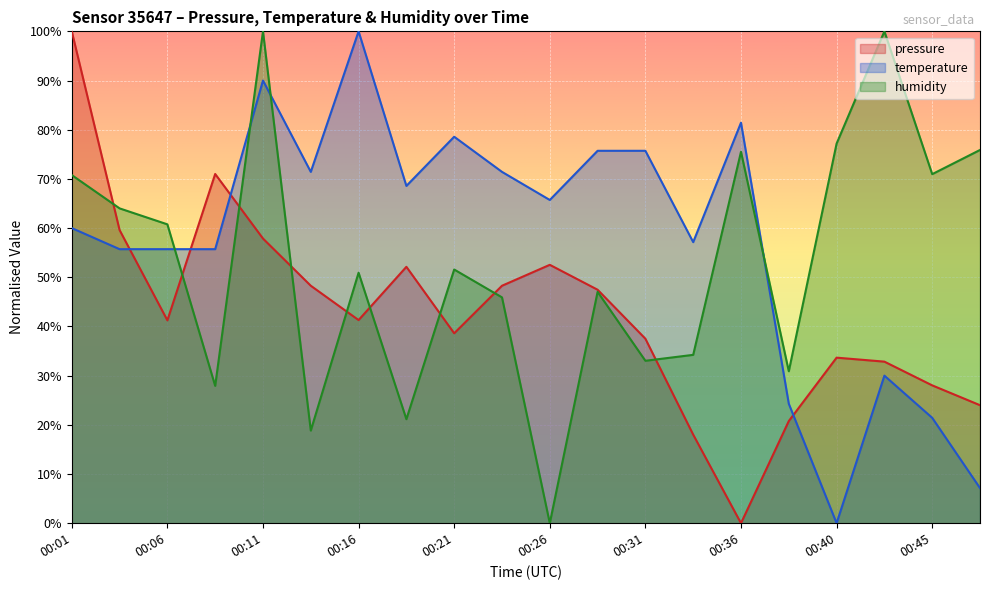

Between 00:43 and 00:21, which is larger?

00:21